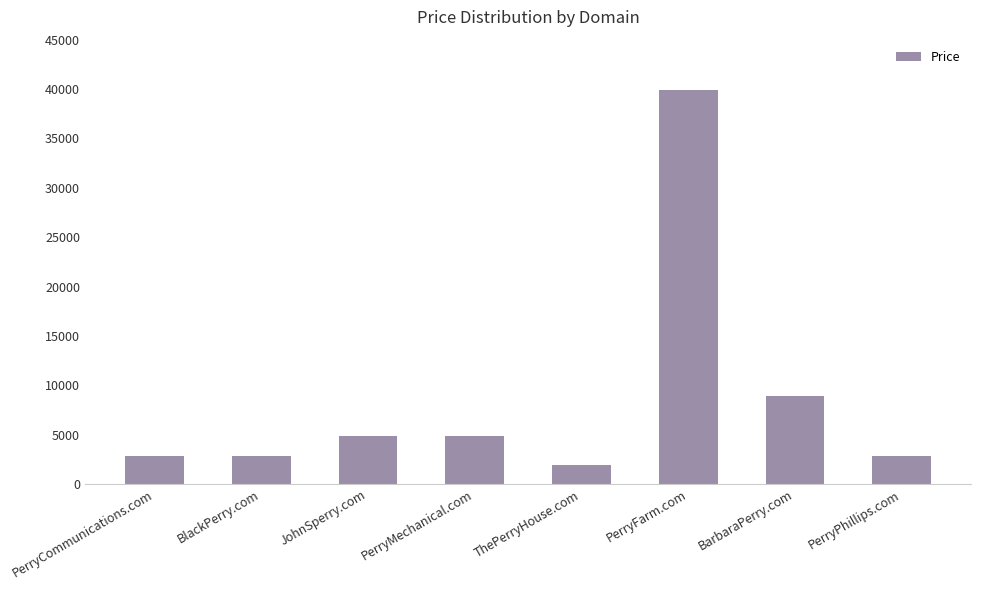

Which label corresponds to the largest value in the chart?

PerryFarm.com